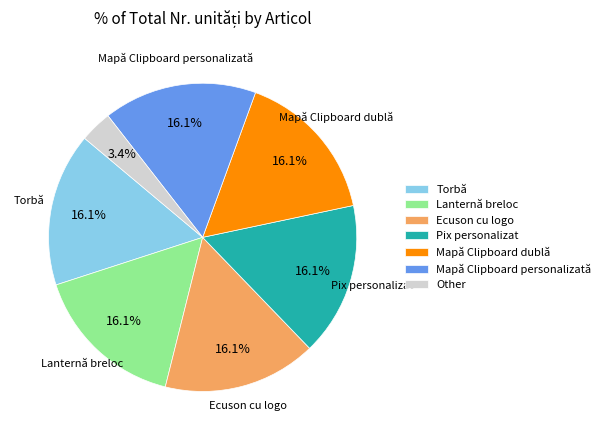

Approximately how many times larger is the value at Lanternă breloc compared to Torbă?

1.0